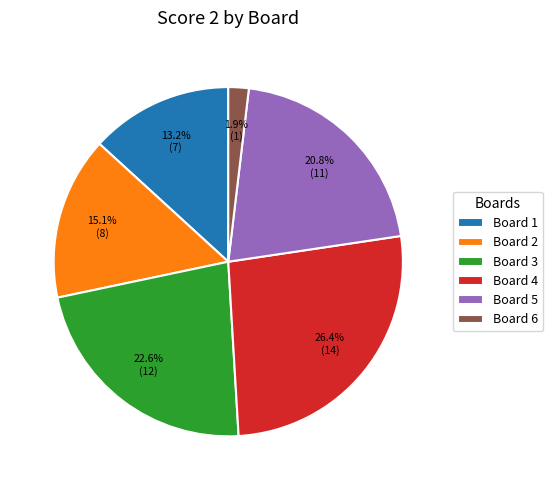

Rank the categories by value from lowest to highest.

Board 6, Board 1, Board 2, Board 5, Board 3, Board 4